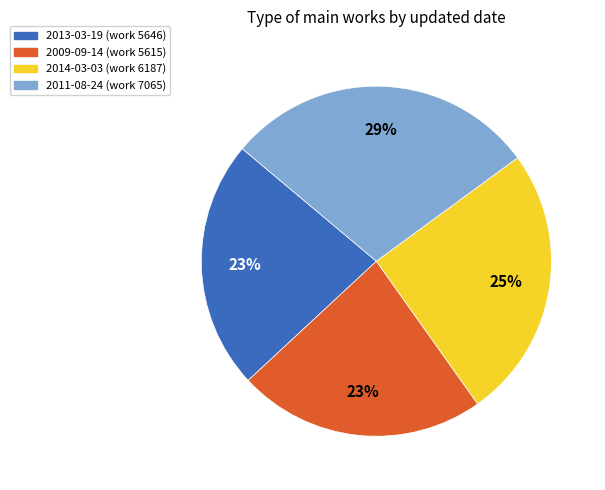

What percentage is the 2014-03-03 slice, to the nearest percent?

25%